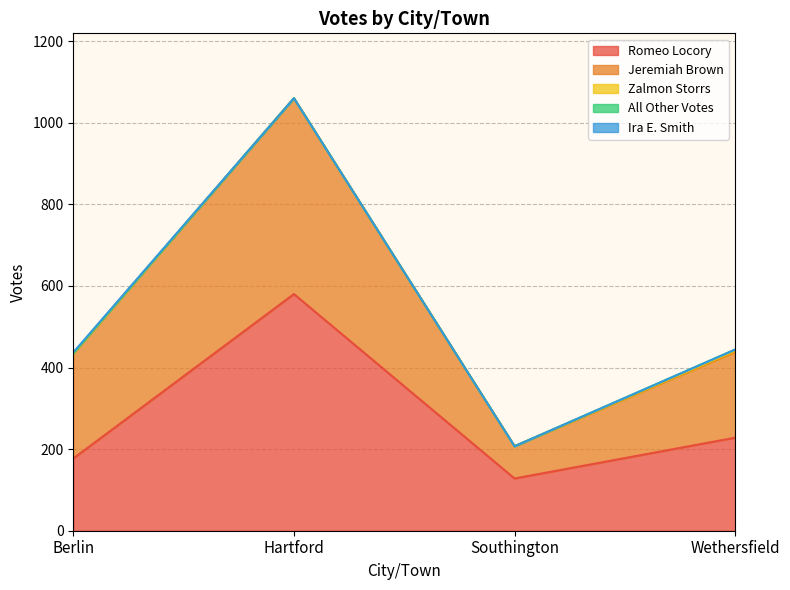

Reading left to right, what are all the values shown in this chart?

Romeo Locory: 177	580	128	228
Jeremiah Brown: 257	480	79	210
Zalmon Storrs: 0	0	0	3
All Other Votes: 1	0	0	3
Ira E. Smith: 2	0	0	0